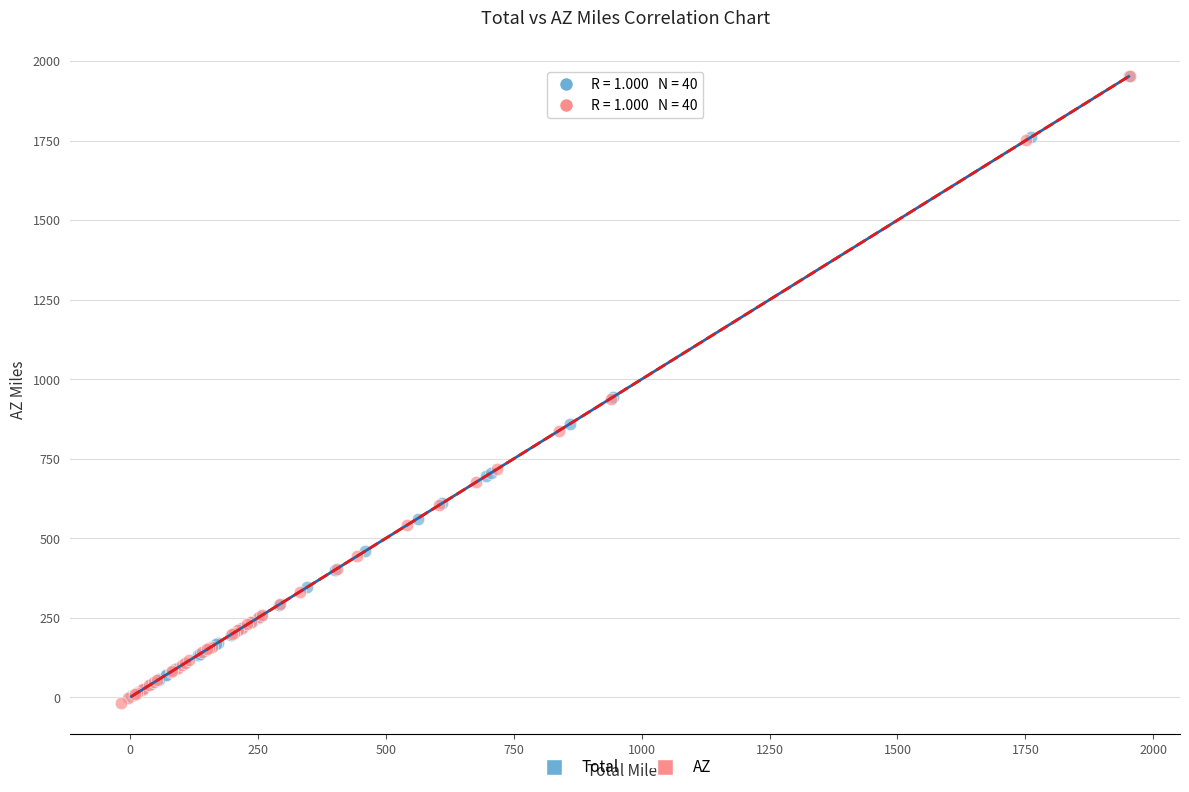

Which series has the widest spread of Y values?

AZ